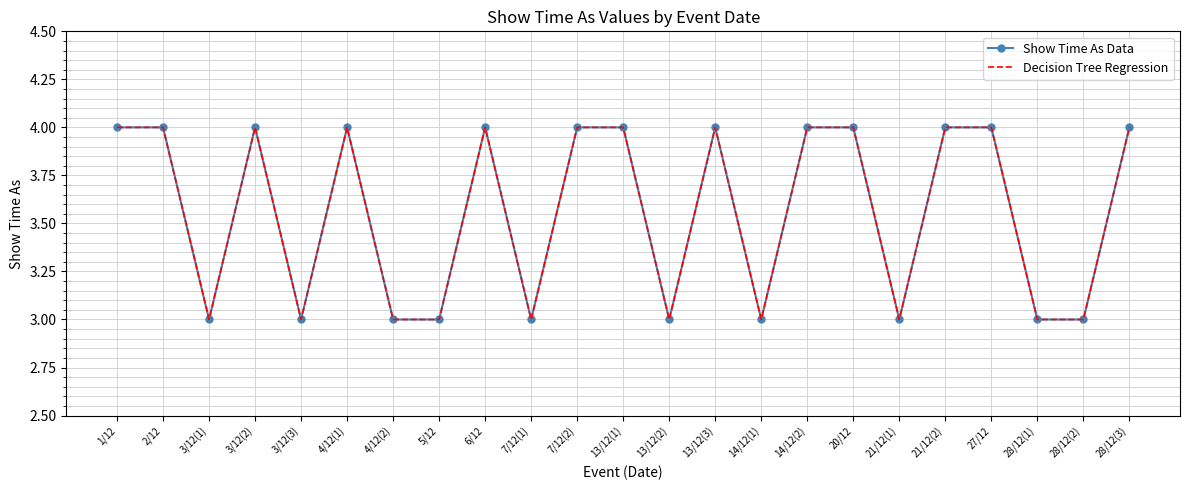

Between 4/12(1) and 28/12(1), which series saw the biggest shift?

Show Time As Data